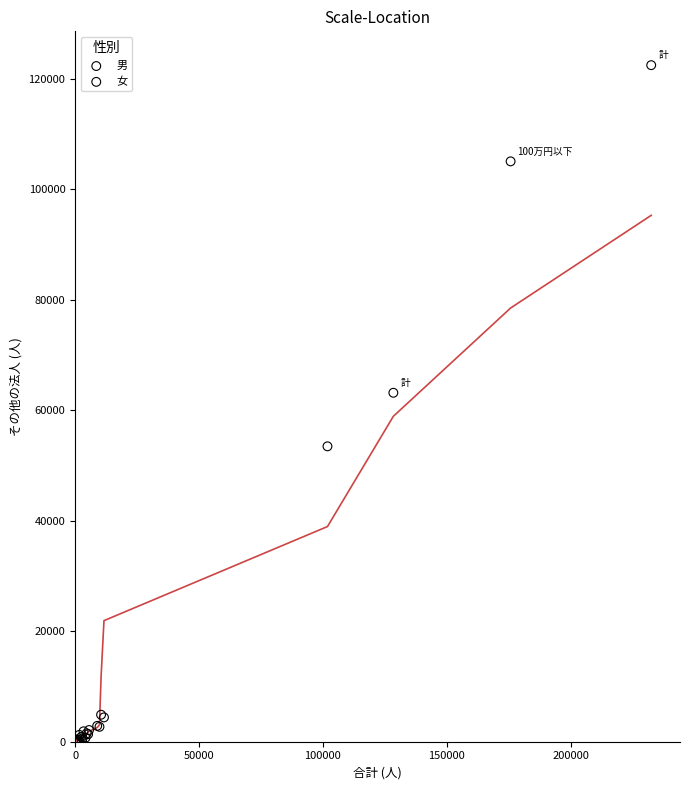

Which series reaches the maximum Y coordinate?

男